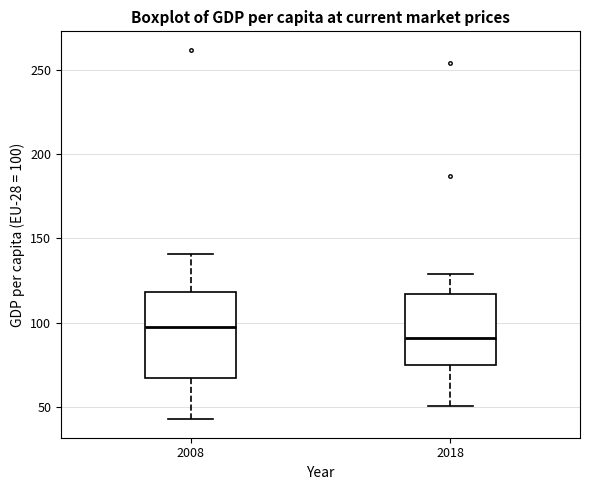

Where is the lower edge of the box at x = 2008 on the y-axis? The values are not printed on the chart, so give them approximately, as read against the axis.

65